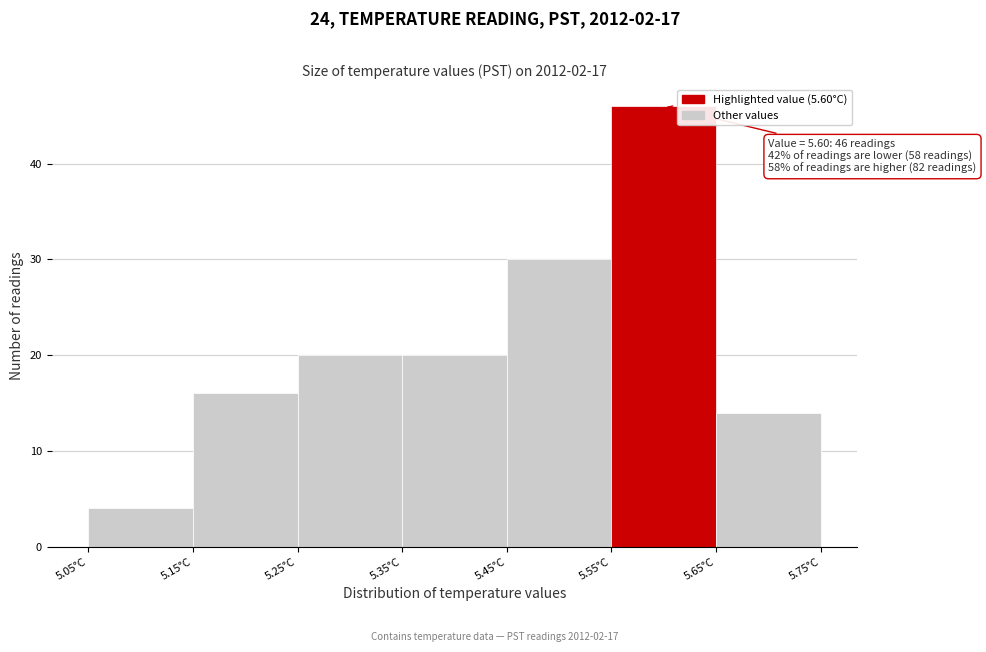

Over which range of the x-axis is the bar tallest?

5.55 to 5.65